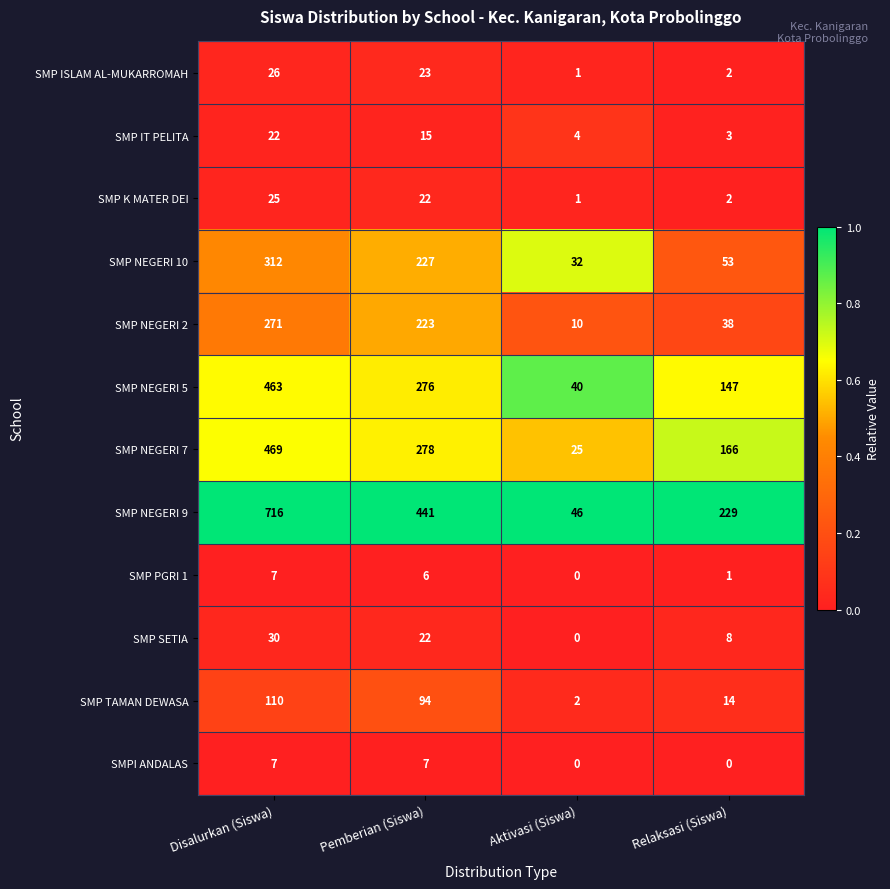

Which series has the largest total across all categories?

SMP NEGERI 9